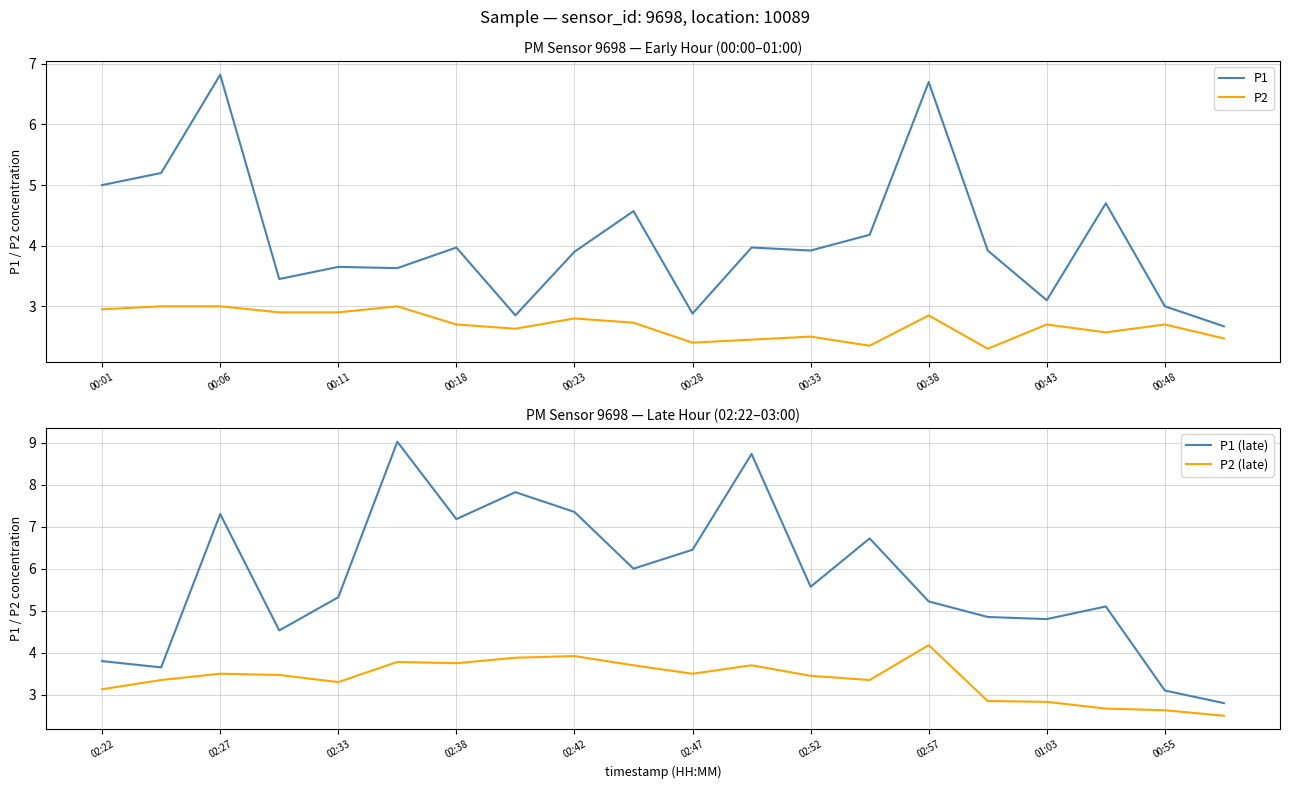

True or false: P1 (late) and P2 intersect in this chart.

False